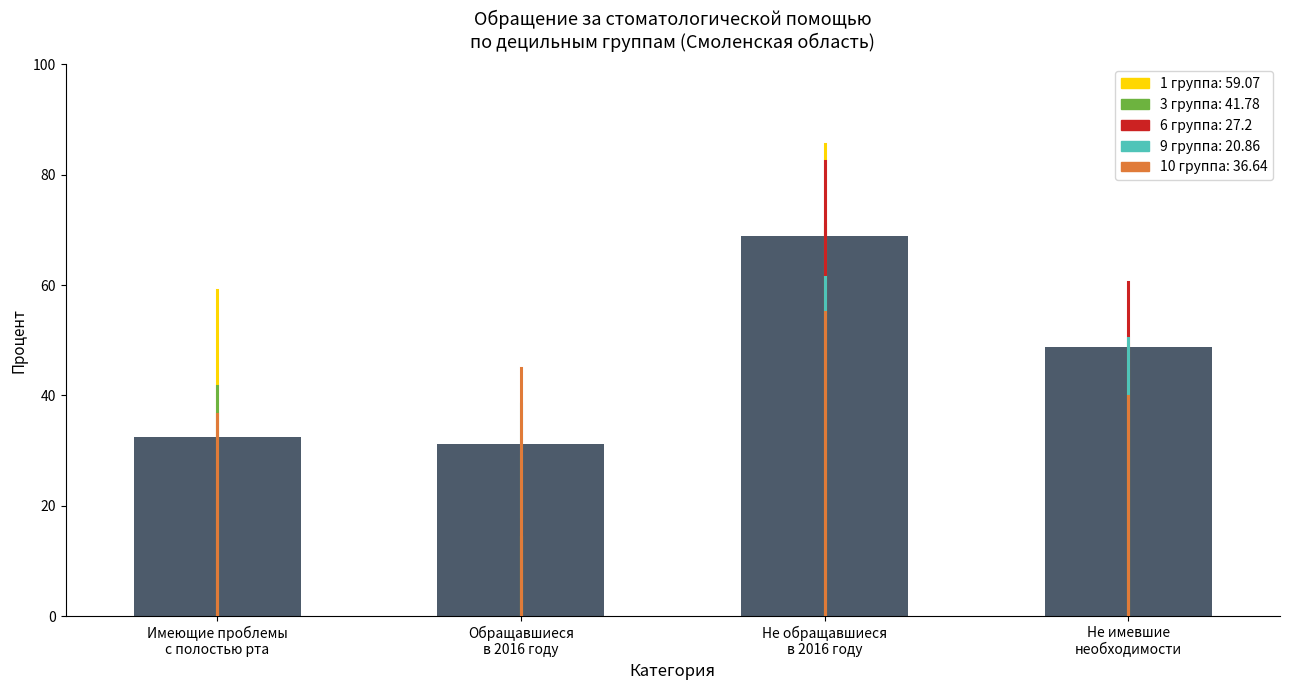

What is the approximate value at Не обращавшиеся
в 2016 году?

68.9